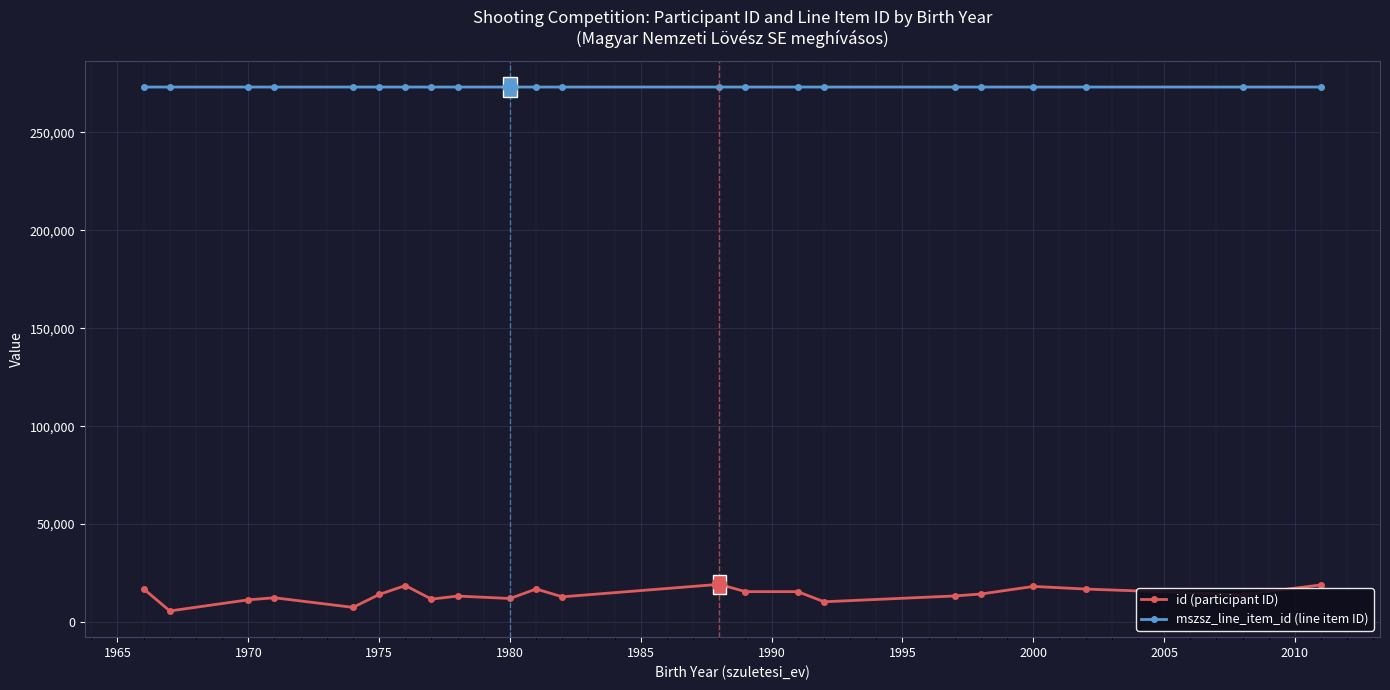

What is the maximum value for id (participant ID)?

19270.0